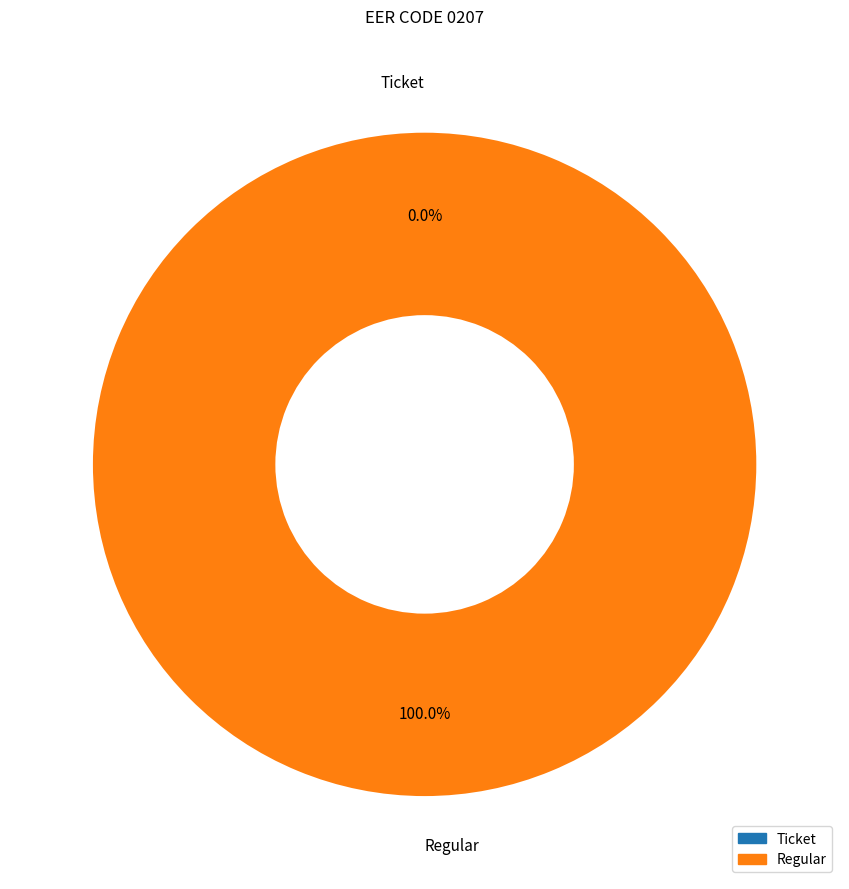

Is there a majority slice in this chart?

Yes